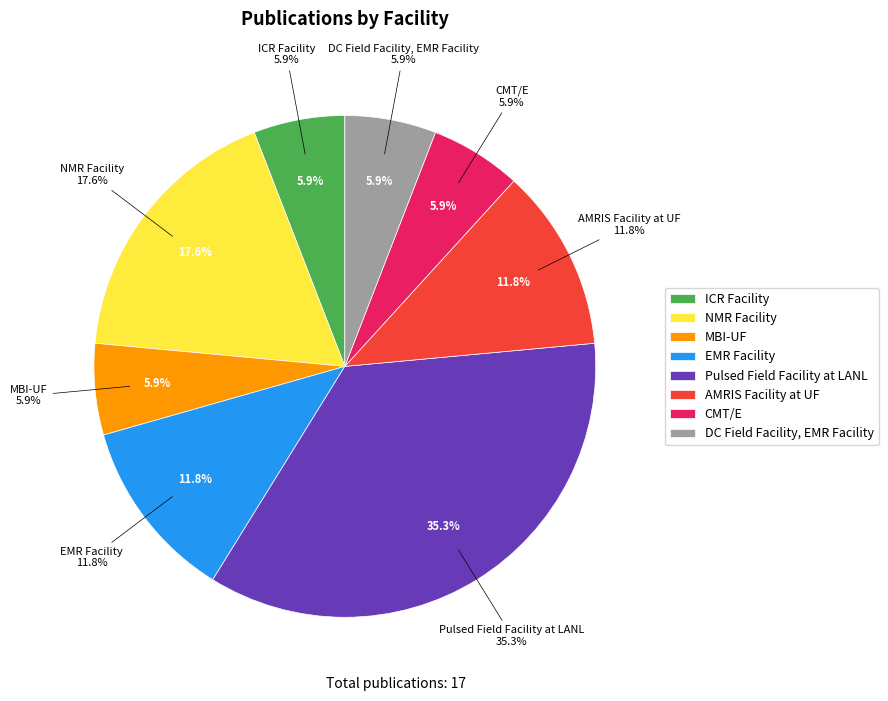

What percentage is NOT represented by CMT/E?

94.1%